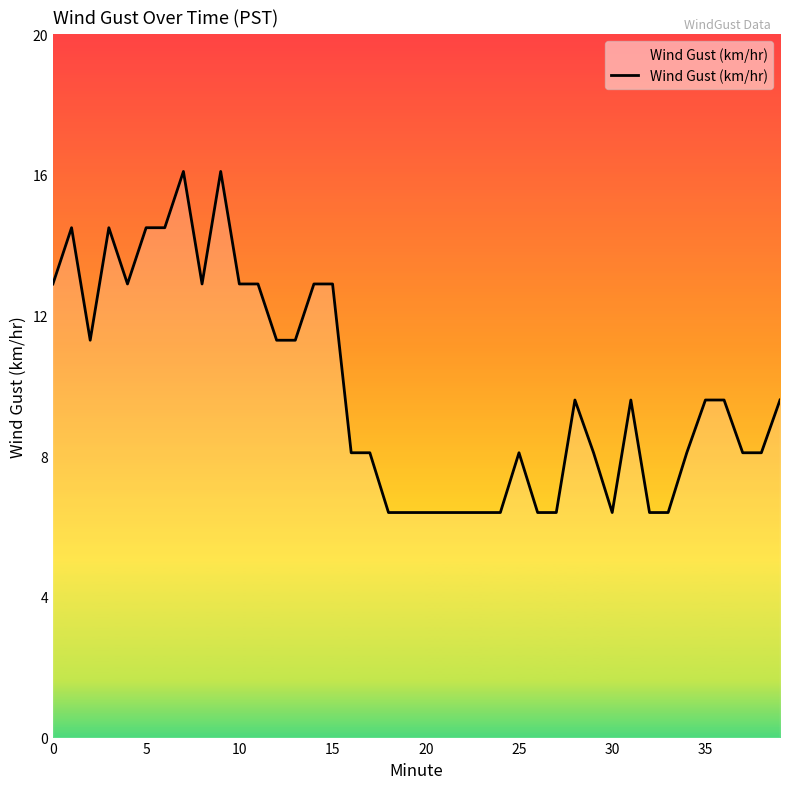

How many values are below 9?

19